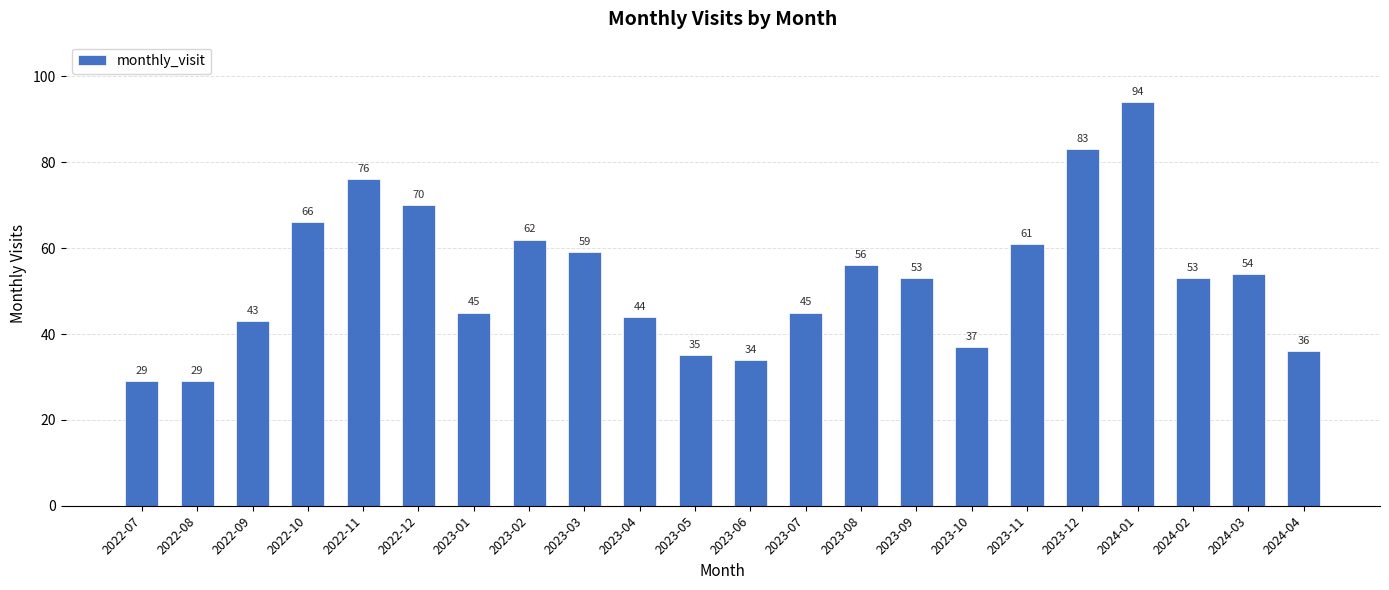

What is the greatest value displayed?

94